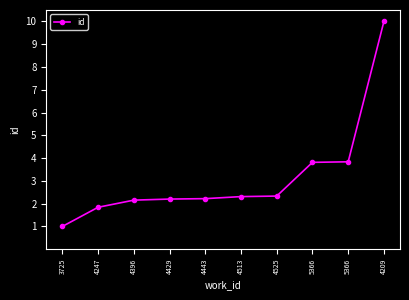

Approximately how many times larger is the value at 4396 compared to 4443?

1.0